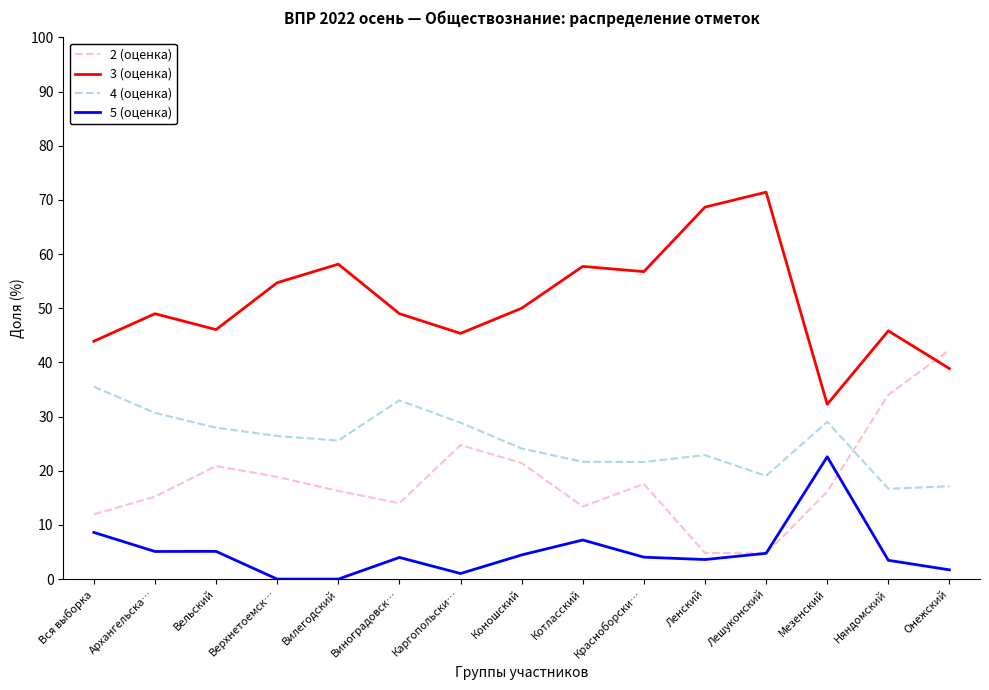

Is the value of 3 (оценка) at Котласский greater than the value of 2 (оценка) at Няндомский?

Yes